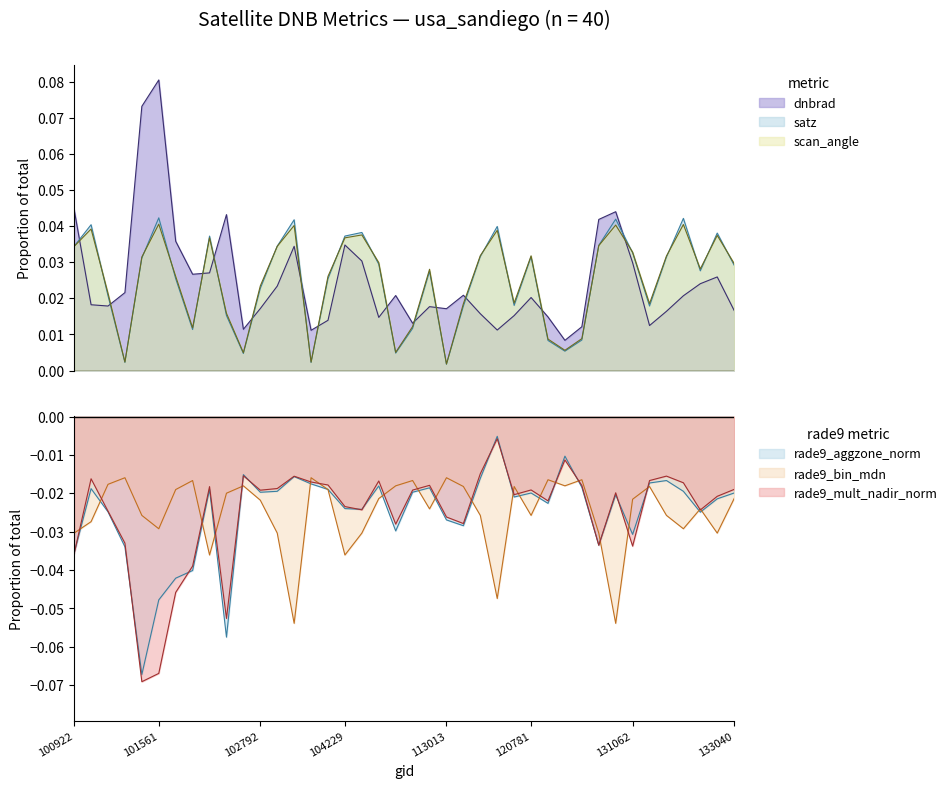

Which series has the widest spread of values?

dnbrad